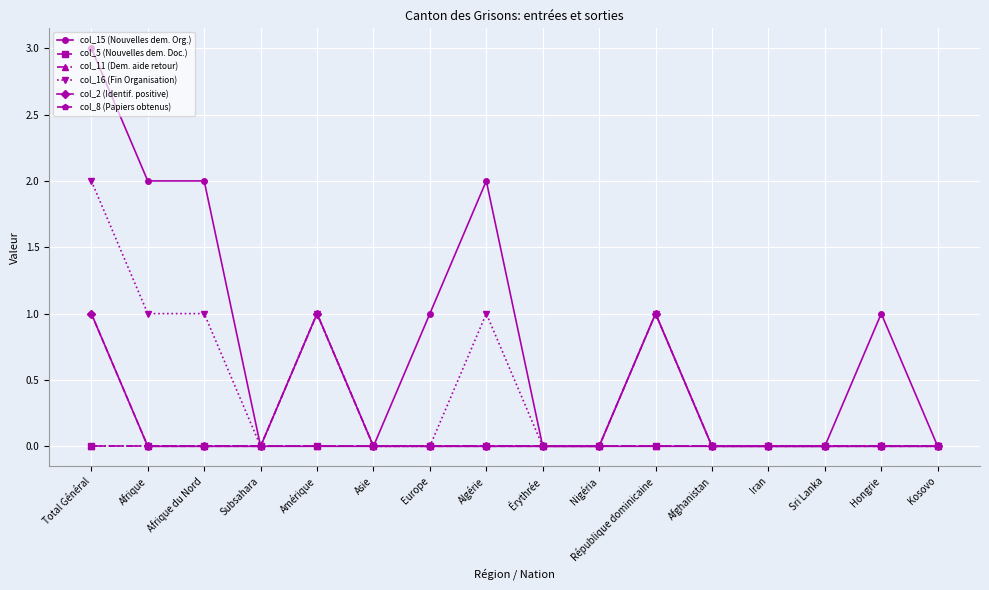

What is the label of the 7th point from the left?

Europe